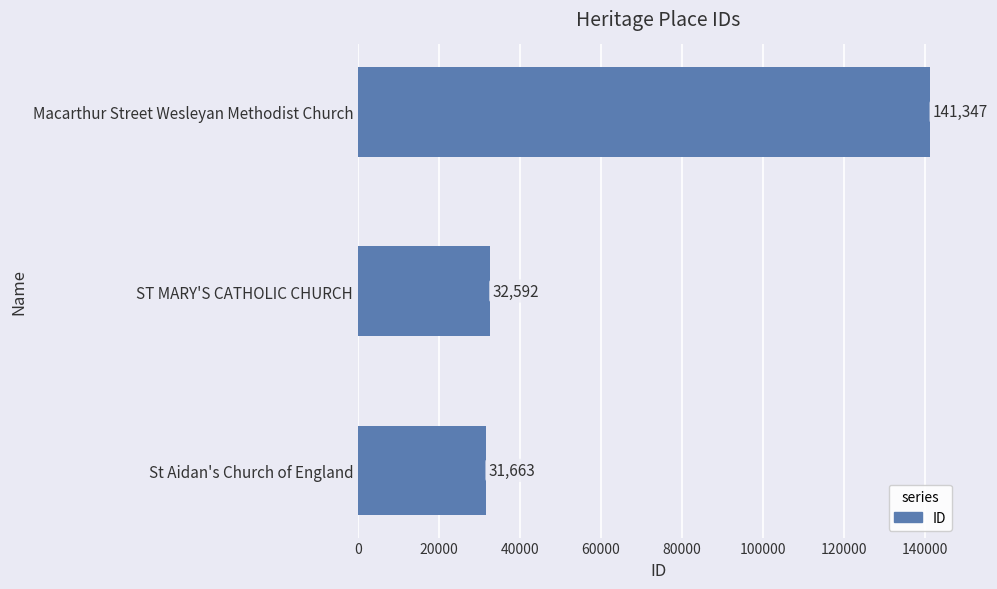

What is the smallest value displayed?

31663